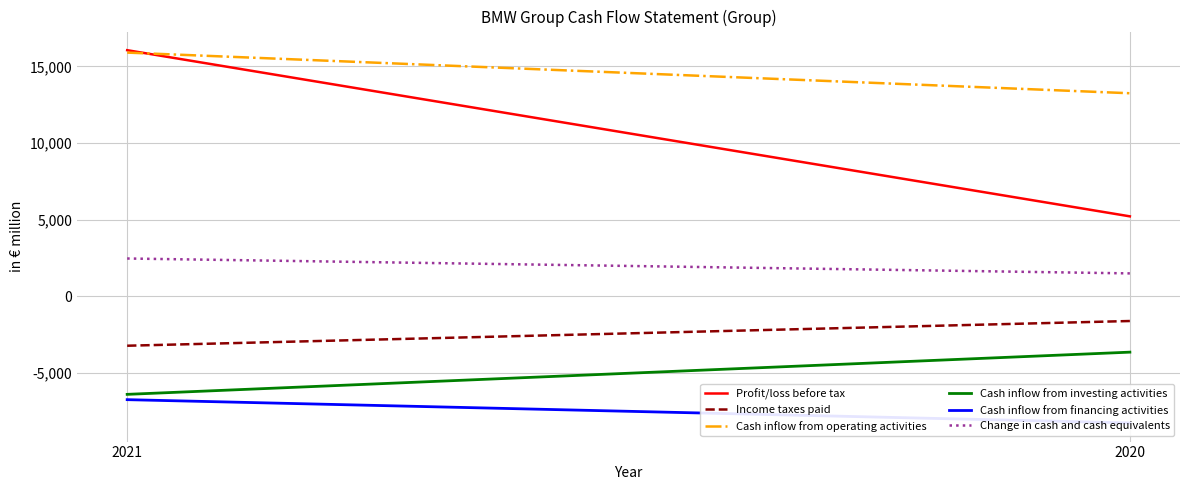

Between 2020 and 2021, which is larger?

2021